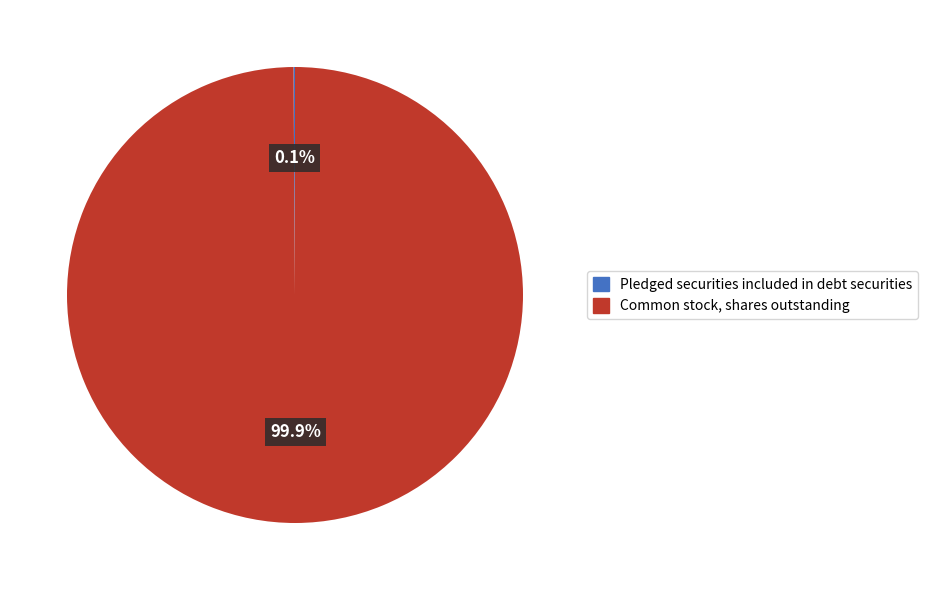

What is the largest slice in the pie chart?

Common stock, shares outstanding